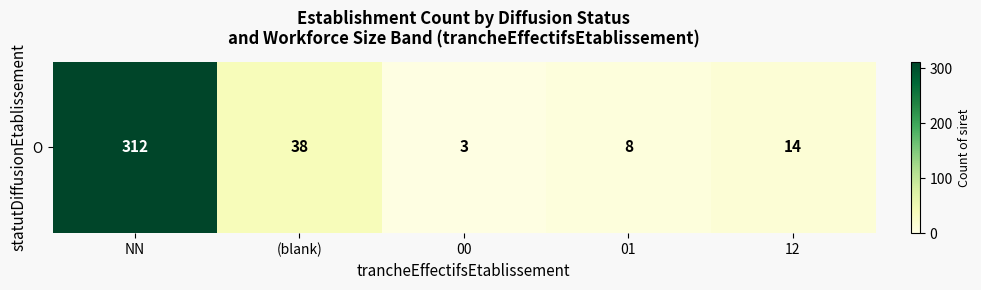

Where is the data nearest to the value 157?

(blank)